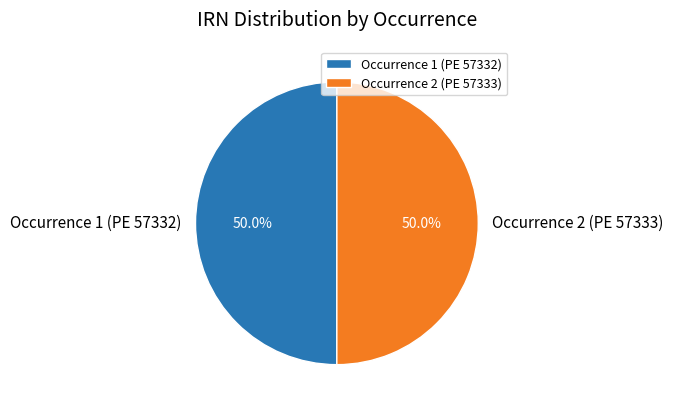

How much of the chart is everything except Occurrence 2 (PE 57333)?

50.0%